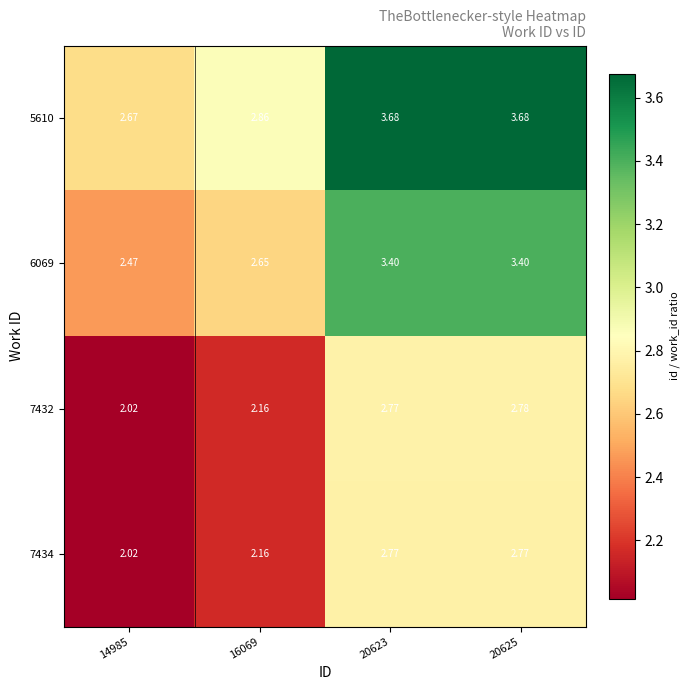

Rank the series at 20623 from highest to lowest value.

5610, 6069, 7432, 7434